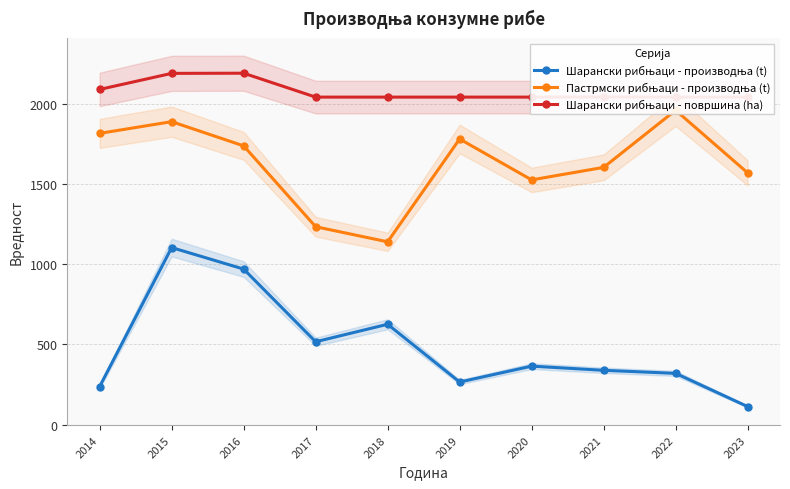

Is it true that Шарански рибњаци - производња (t) equals 67 at 2022?

False